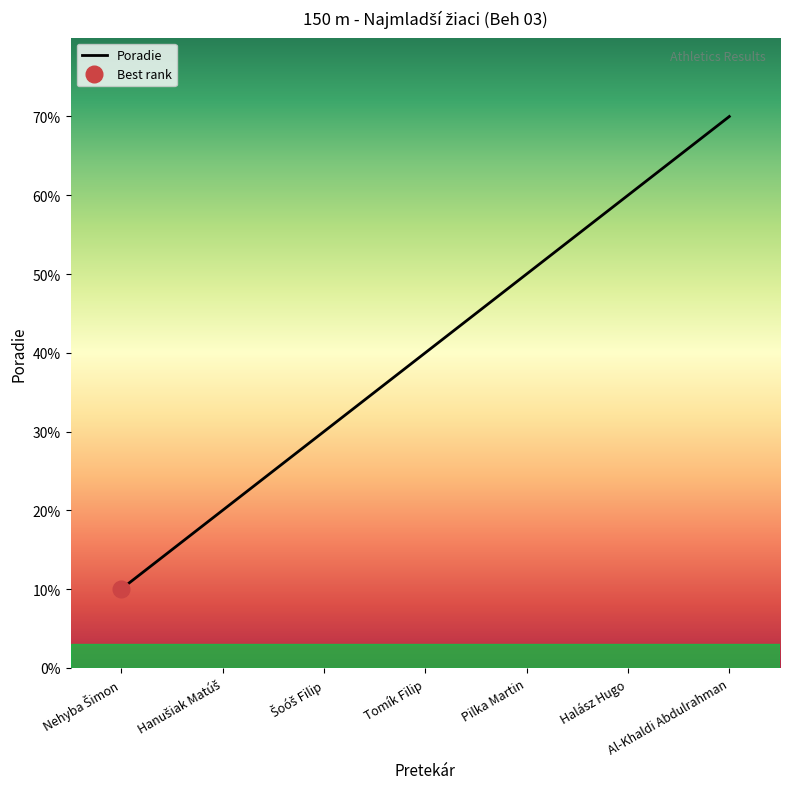

The value at Šoóš Filip is 3. True or false?

True